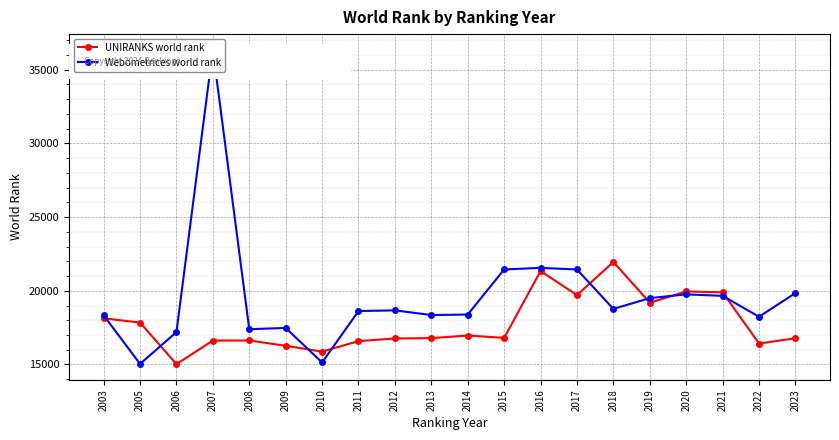

Reading left to right, extract all data points from this chart.

UNIRANKS world rank: 2003=18128	2005=17843	2006=15023	2007=16623	2008=16627	2009=16267	2010=15872	2011=16586	2012=16762	2013=16787	2014=16965	2015=16804	2016=21335	2017=19706	2018=21956	2019=19189	2020=19952	2021=19893	2022=16421	2023=16778
Webometrices world rank: 2003=18334	2005=15038	2006=17197	2007=36345	2008=17392	2009=17478	2010=15135	2011=18623	2012=18672	2013=18353	2014=18387	2015=21444	2016=21553	2017=21445	2018=18770	2019=19501	2020=19755	2021=19655	2022=18237	2023=19845